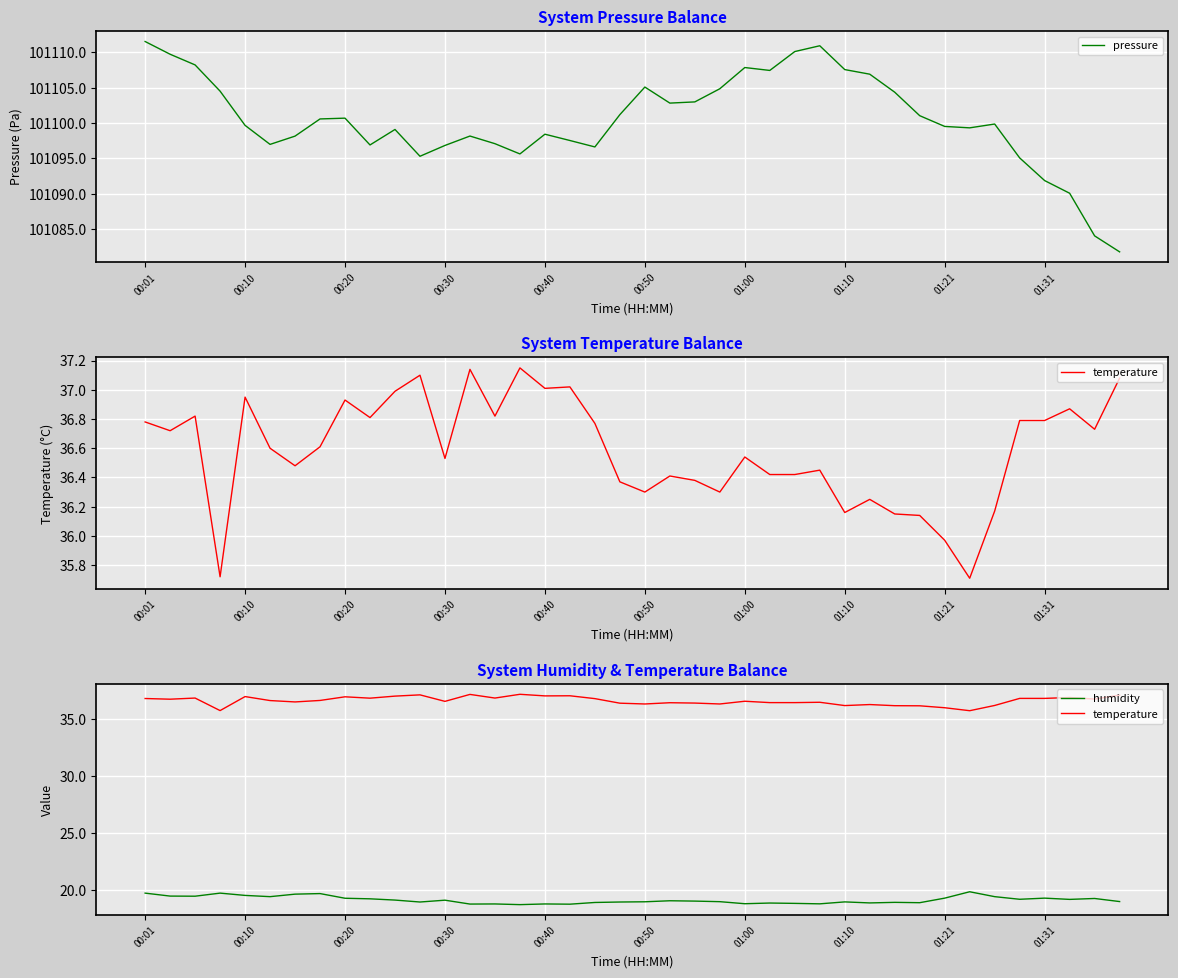

What is the maximum value for pressure?

101111.5